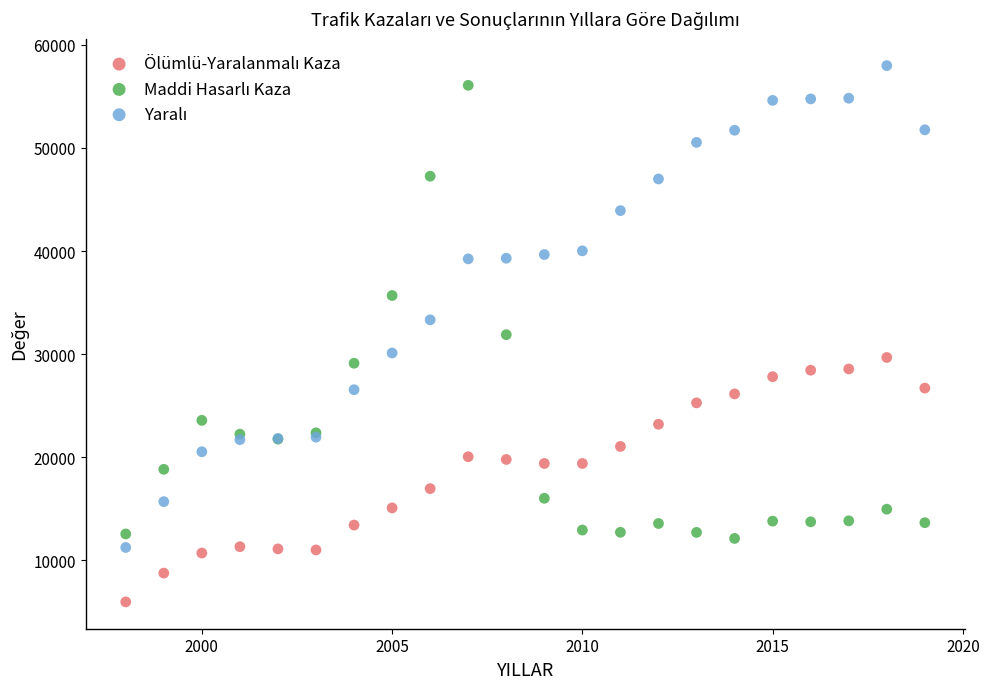

What is the X range (max minus min) for the scatter plot?

21